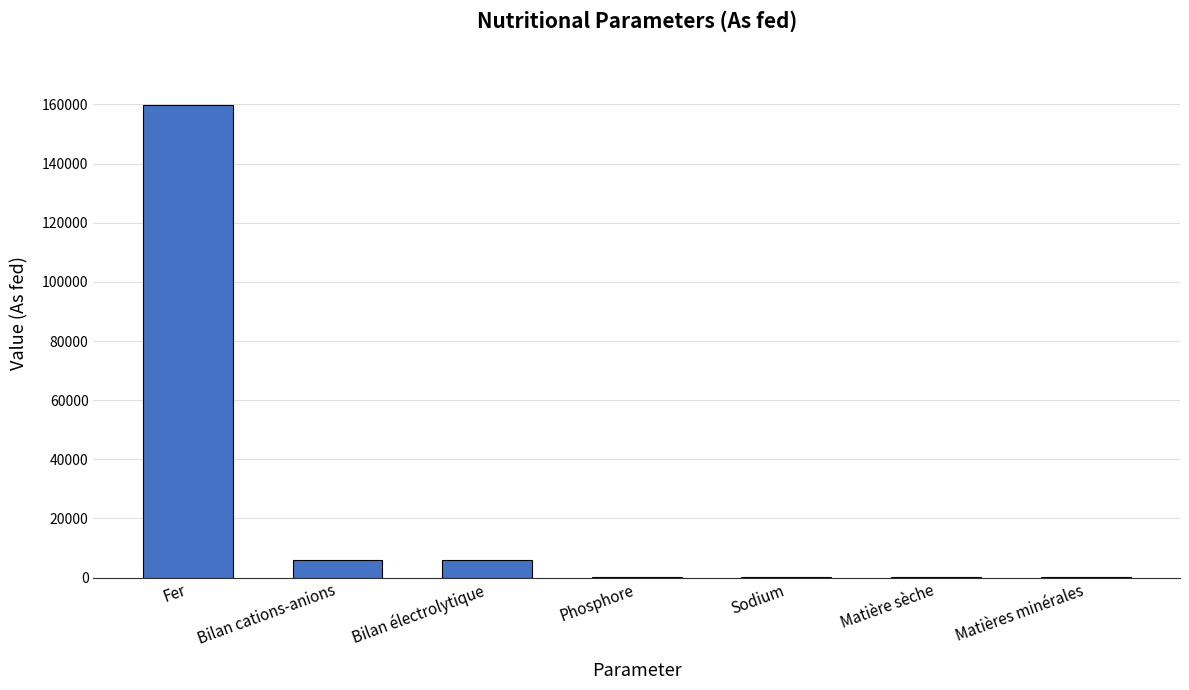

What is the maximum value shown in the chart?

159840.0